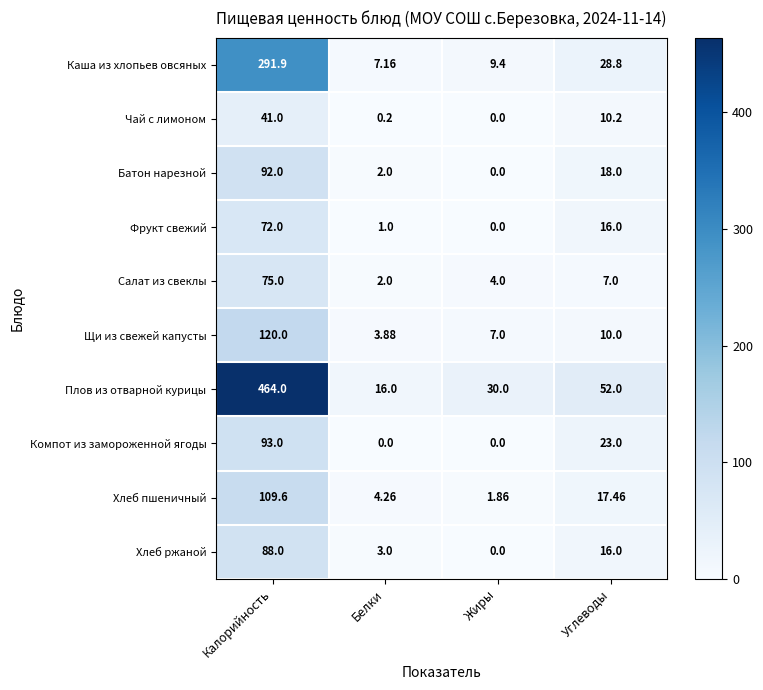

Is the value of Щи из свежей капусты at Жиры greater than the value of Каша из хлопьев овсяных at Белки?

No